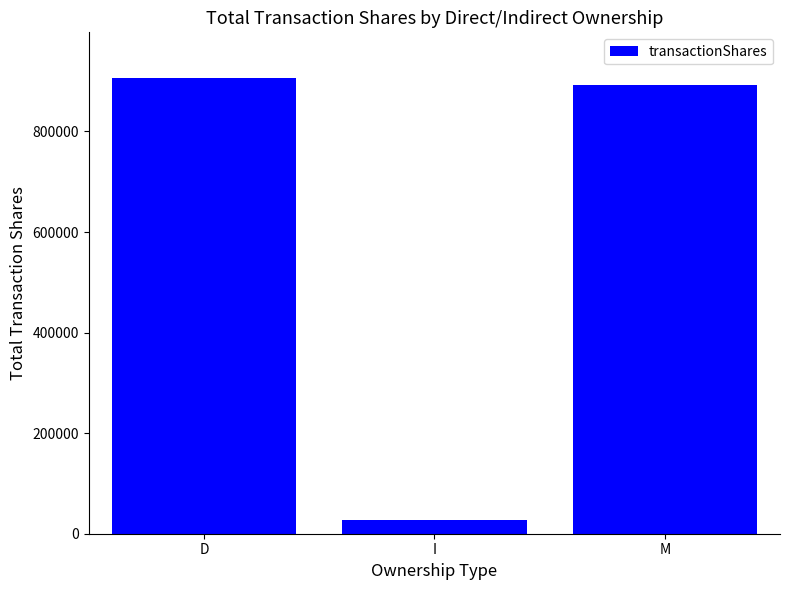

Is it true that the value at I is 27155?

True